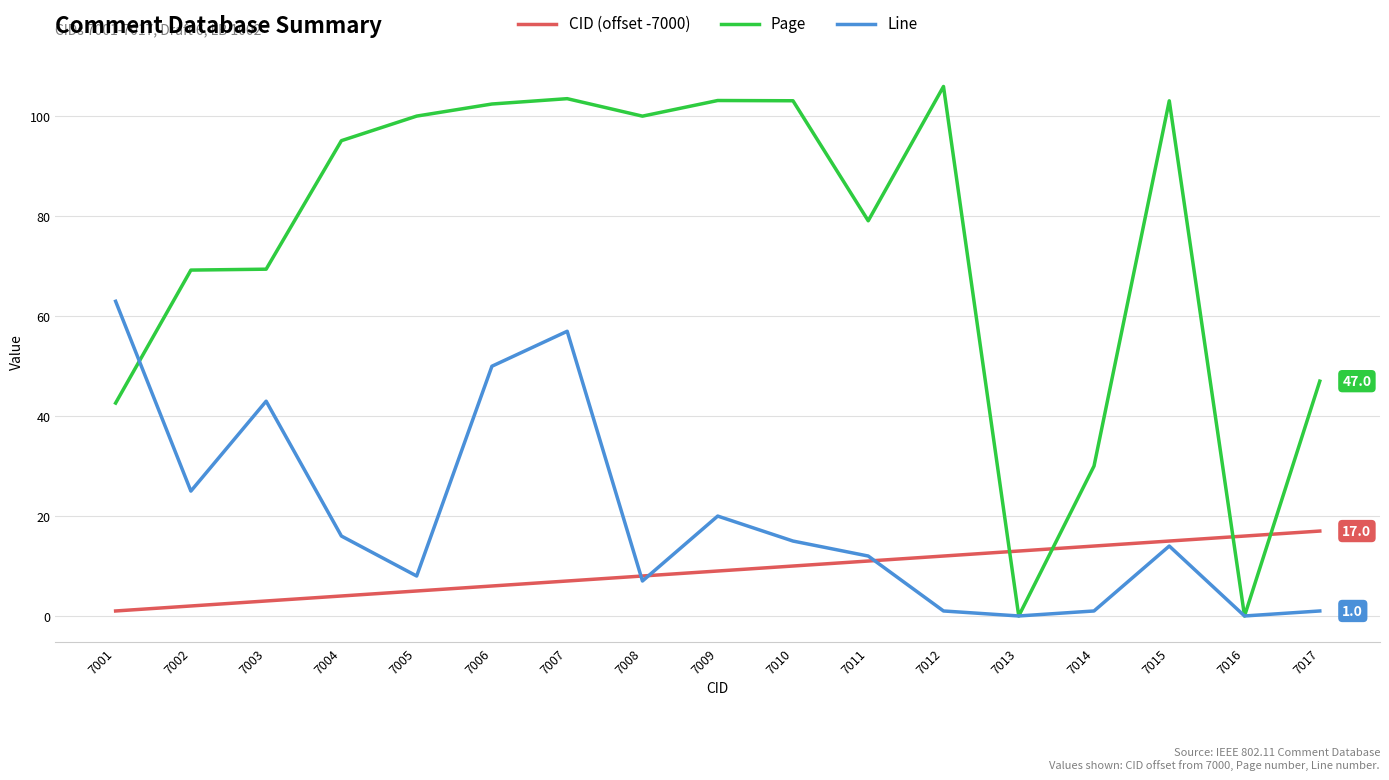

The value of Line at 7003 is 11.8. True or false?

False